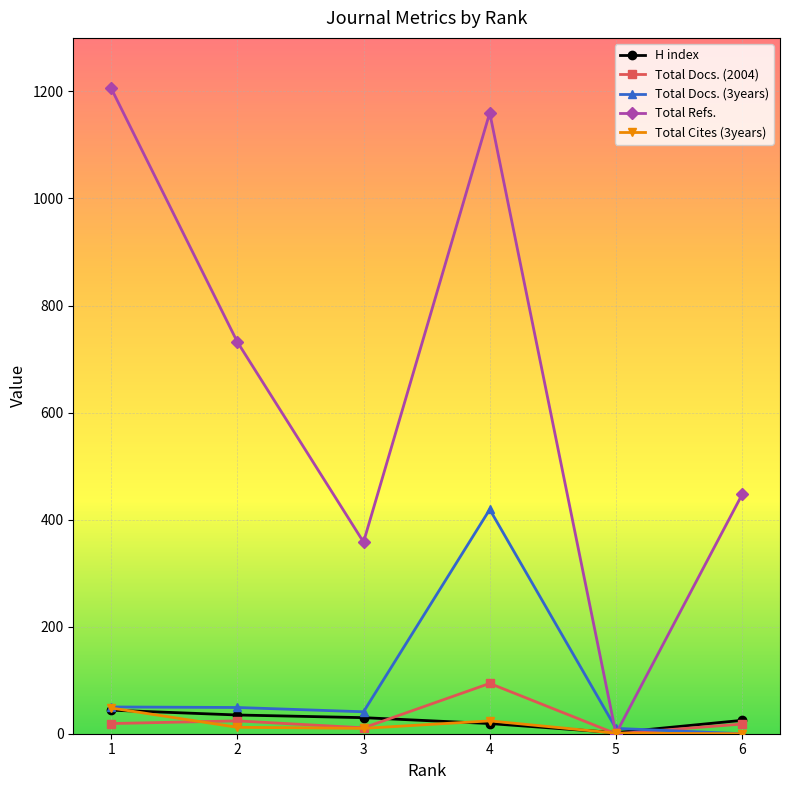

At which category is the sum across all series the highest?

4